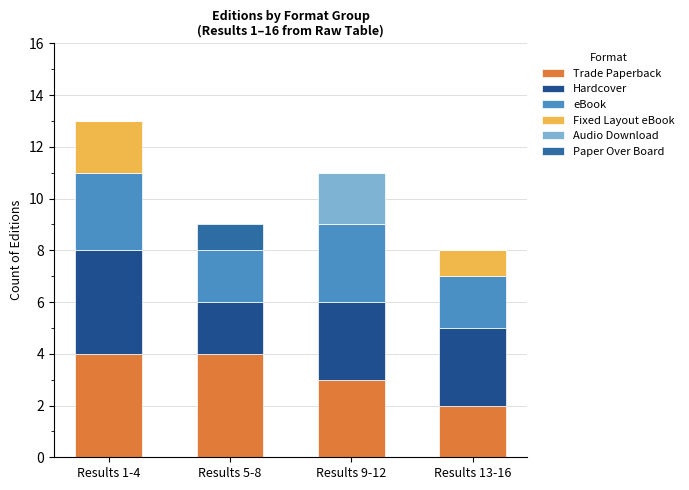

Are the bars horizontal?

No